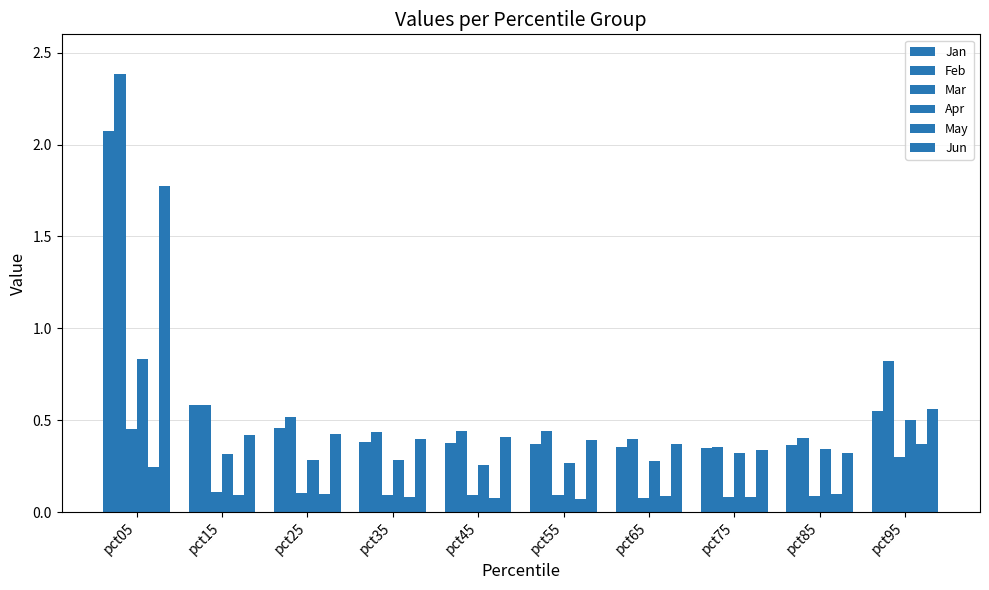

Count the number of data series in this chart.

6